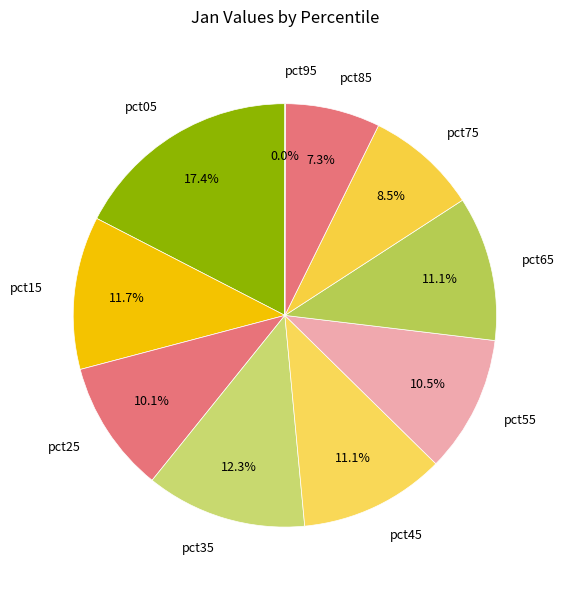

Is pct45 the majority of the pie?

No